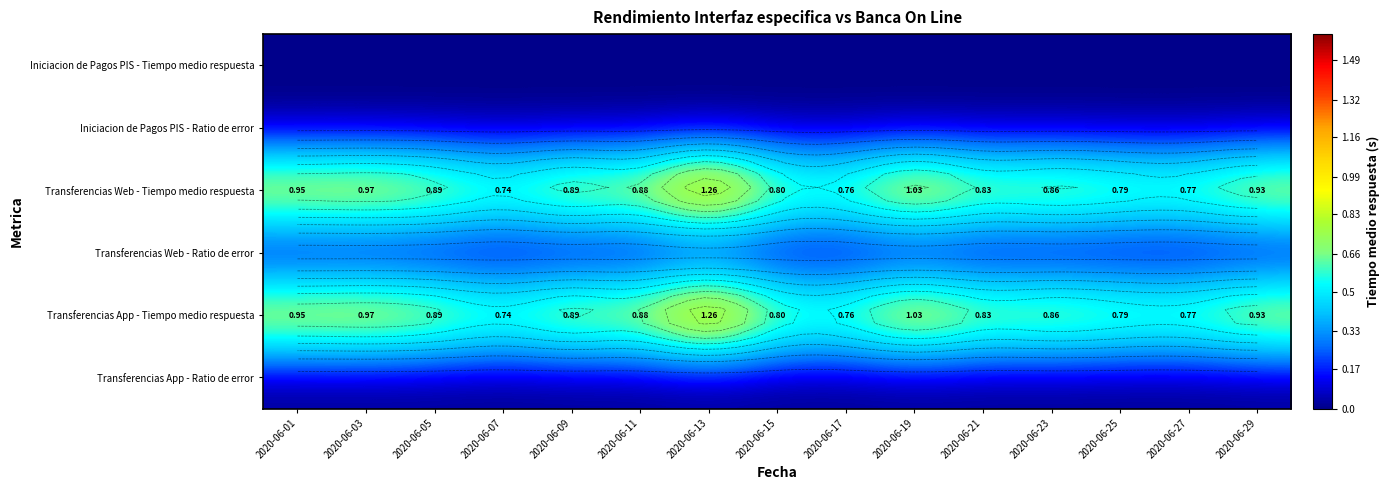

List the labels in order of Transferencias App - Tiempo medio respuesta value, largest first.

2020-06-13, 2020-06-19, 2020-06-03, 2020-06-01, 2020-06-29, 2020-06-05, 2020-06-09, 2020-06-11, 2020-06-23, 2020-06-21, 2020-06-15, 2020-06-25, 2020-06-27, 2020-06-17, 2020-06-07